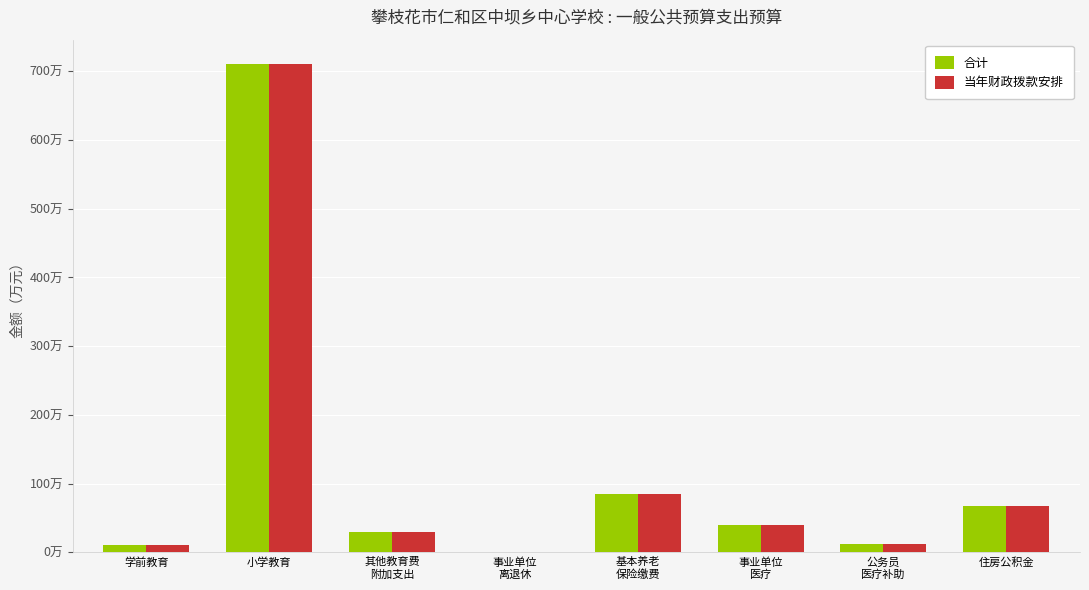

At which label does 合计 first exceed 391815?

小学教育